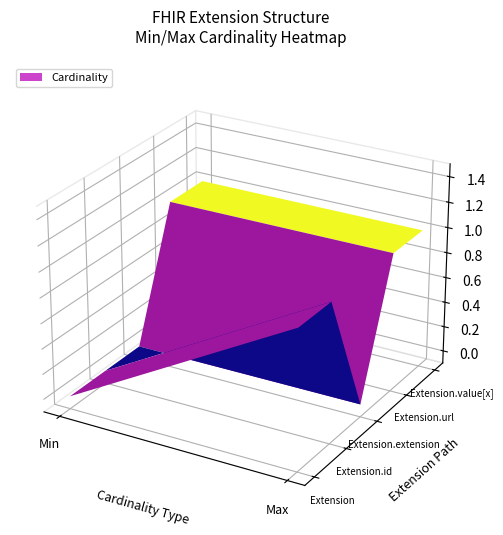

At which label does Extension.id reach its minimum?

Min